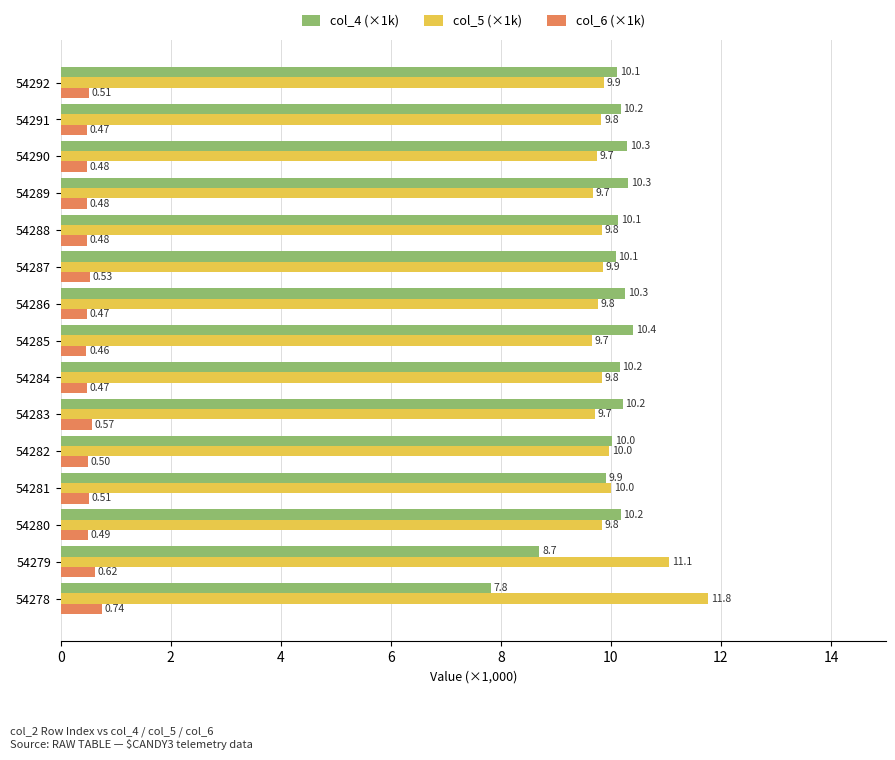

What is the smallest value displayed?

0.5